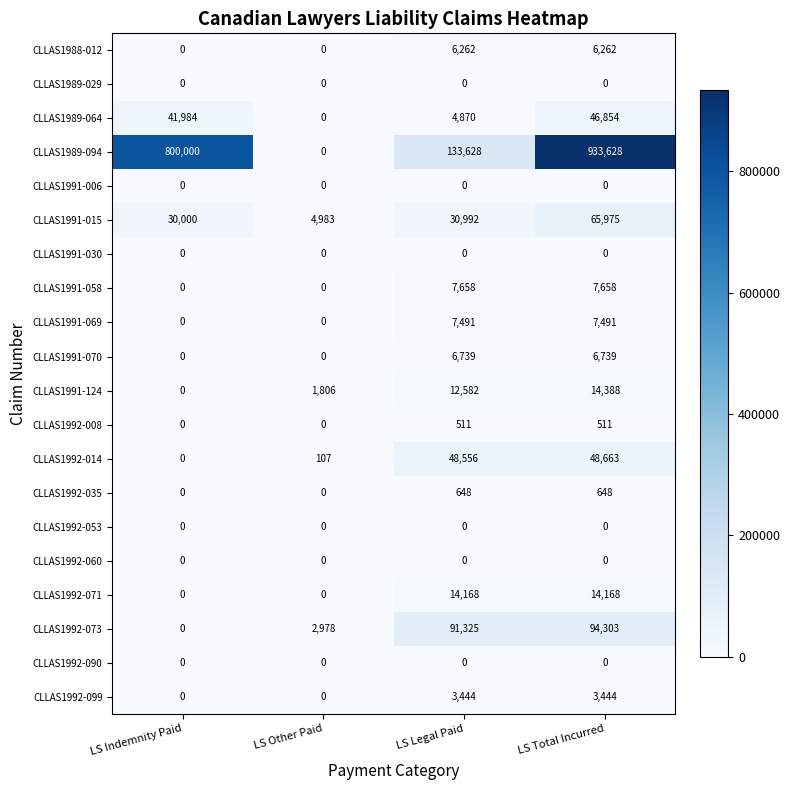

Which category has the highest value across all series?

LS Total Incurred